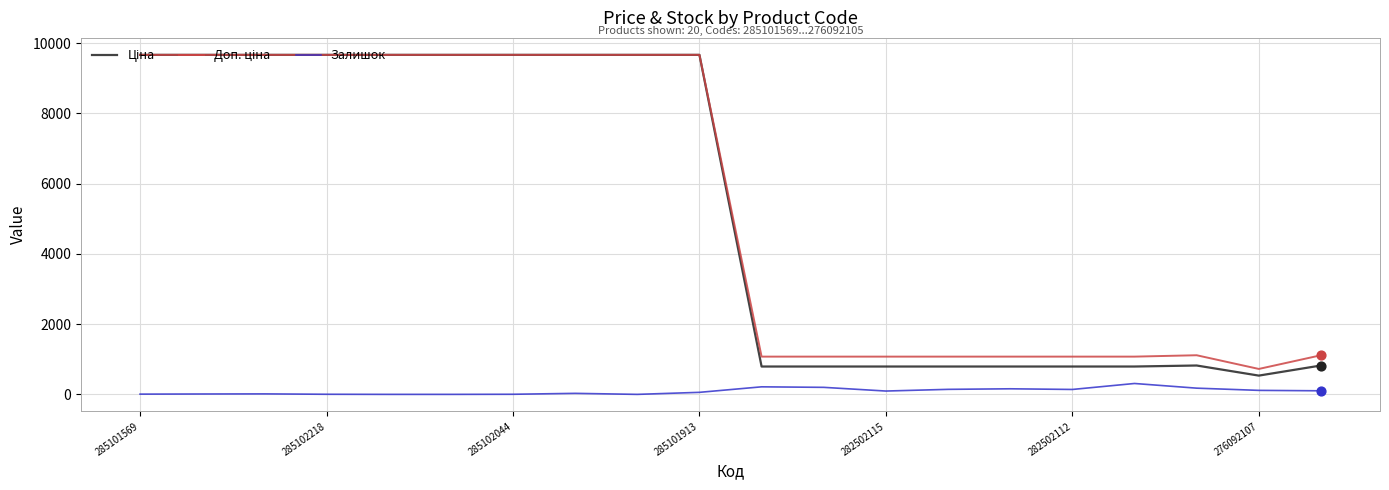

At how many categories does at least one series exceed 190?

20